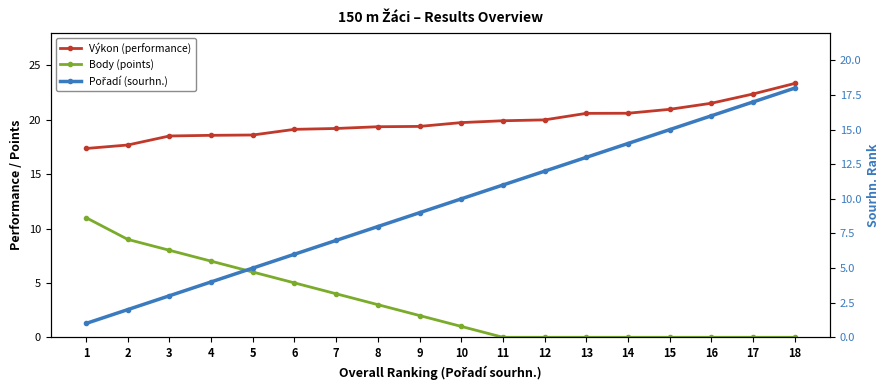

What is the difference between the maximum and second lowest values in the Výkon (performance) series?

5.7